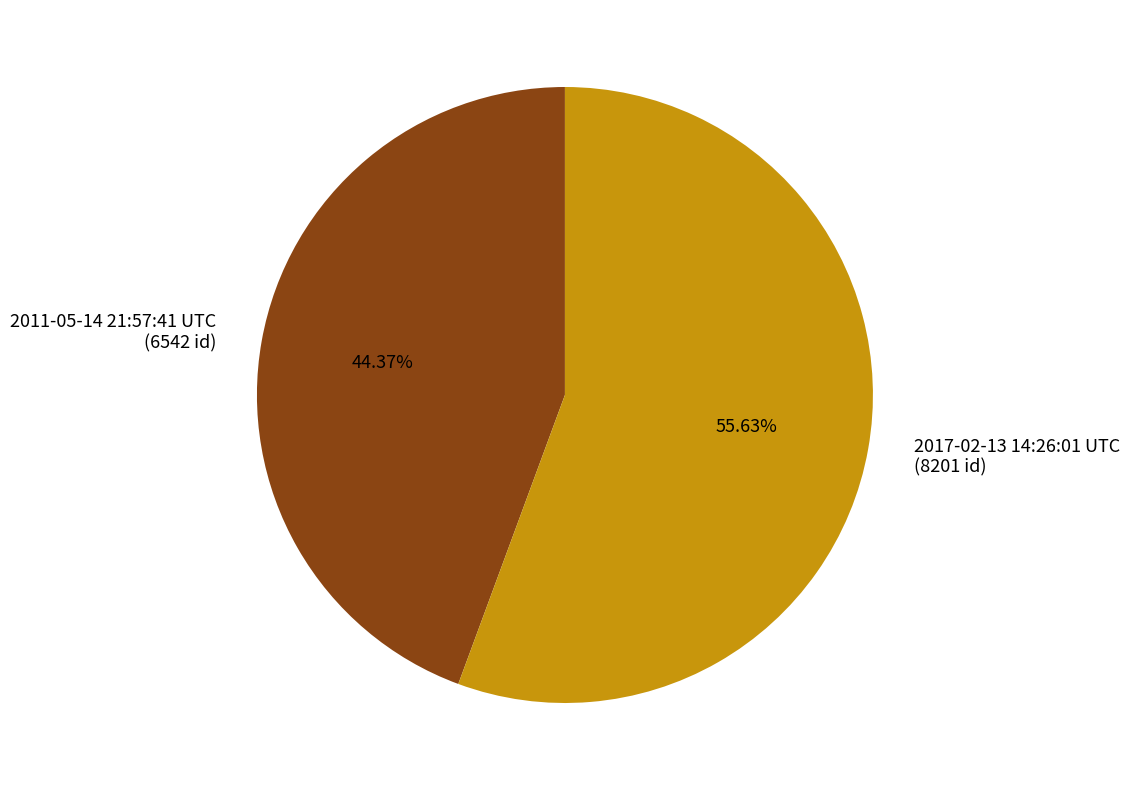

What is the total percentage of 2011-05-14 21:57:41 UTC and 2017-02-13 14:26:01 UTC?

100.0%